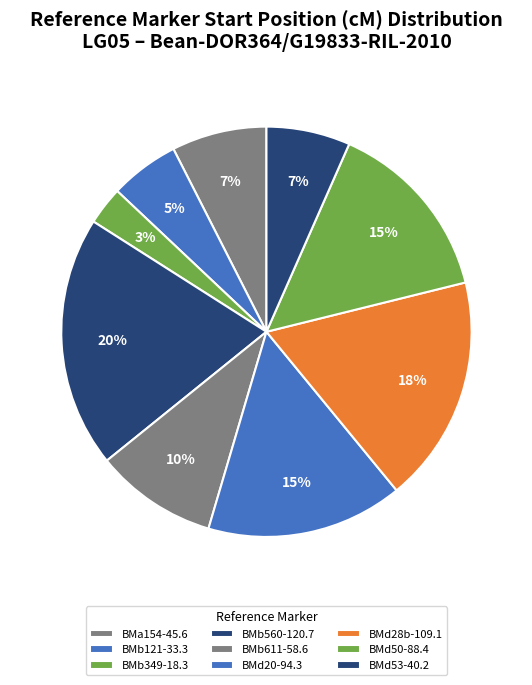

True or false: BMd20-94.3 accounts for 30% of the total.

False